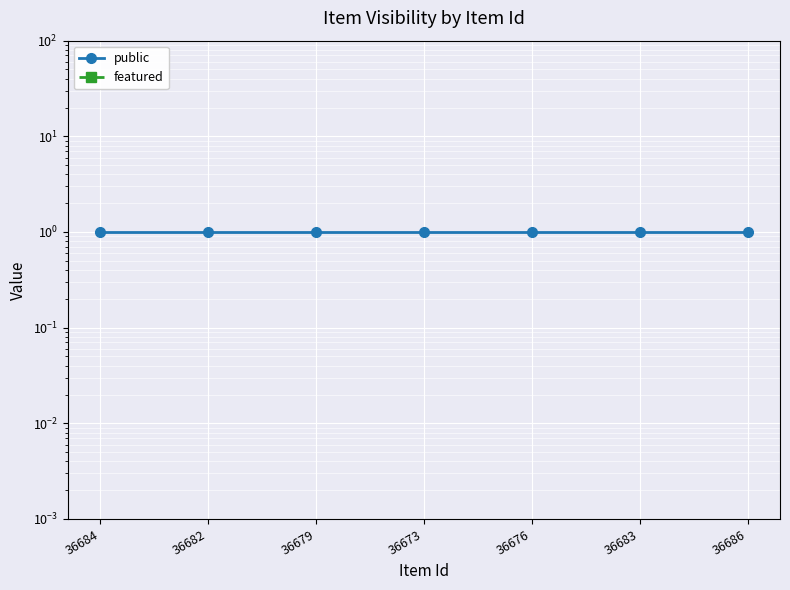

How many lines are shown in the chart?

2